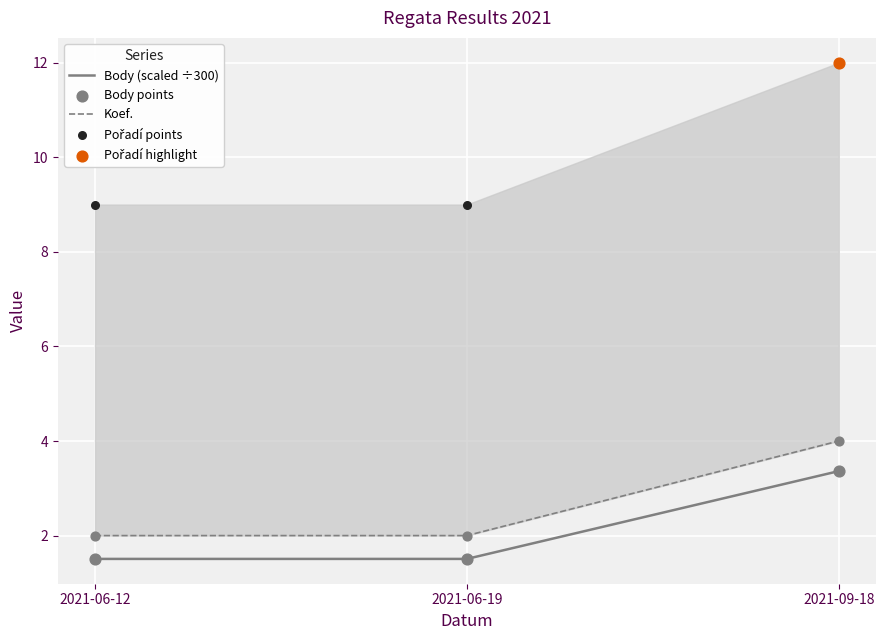

At how many categories does at least one series exceed 1?

3